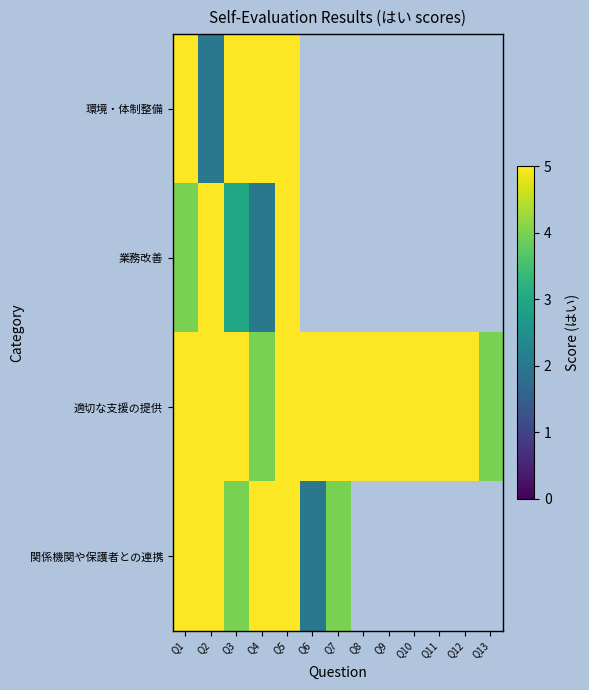

What is the highest value of the 適切な支援の提供 series?

5.0